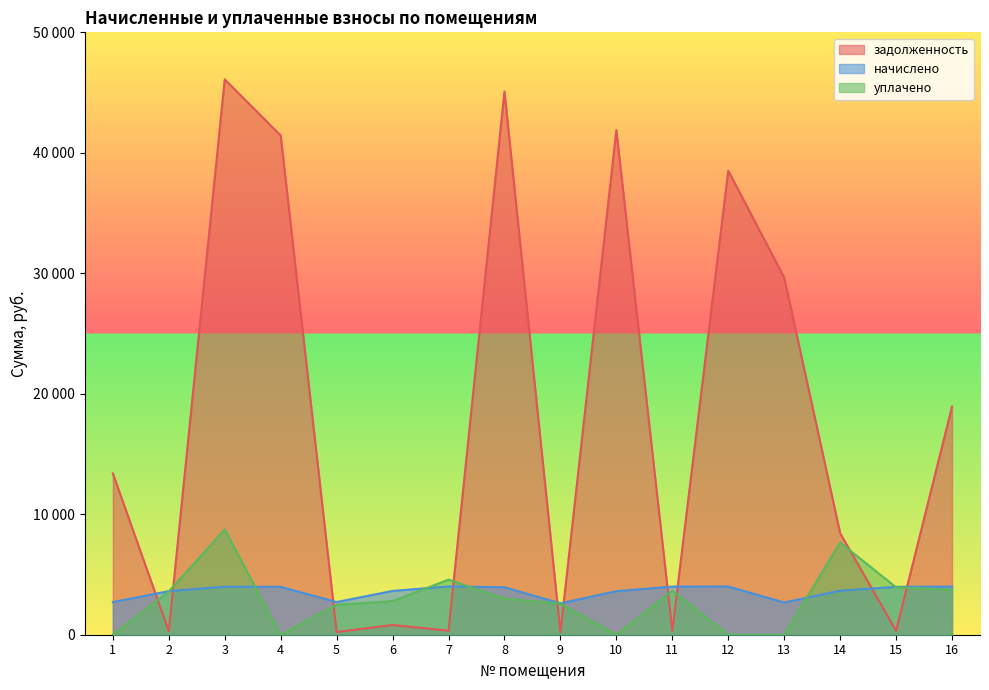

How many values in the уплачено series are below 3000?

8